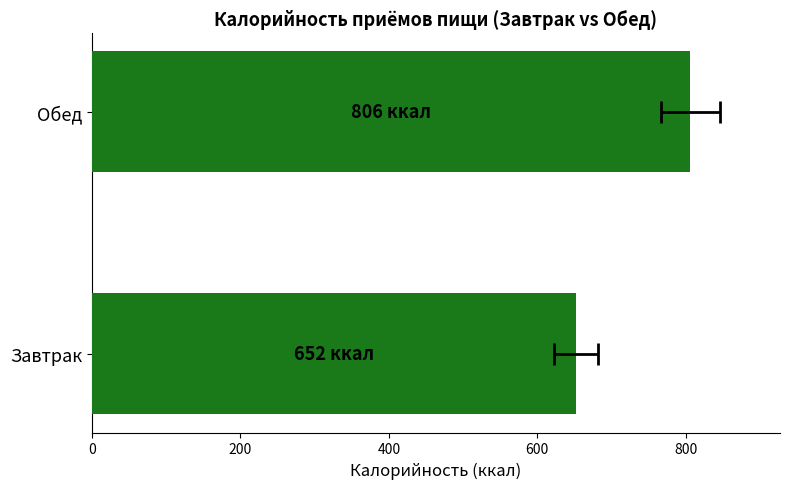

What is the value of the 1st bar from the left?

652